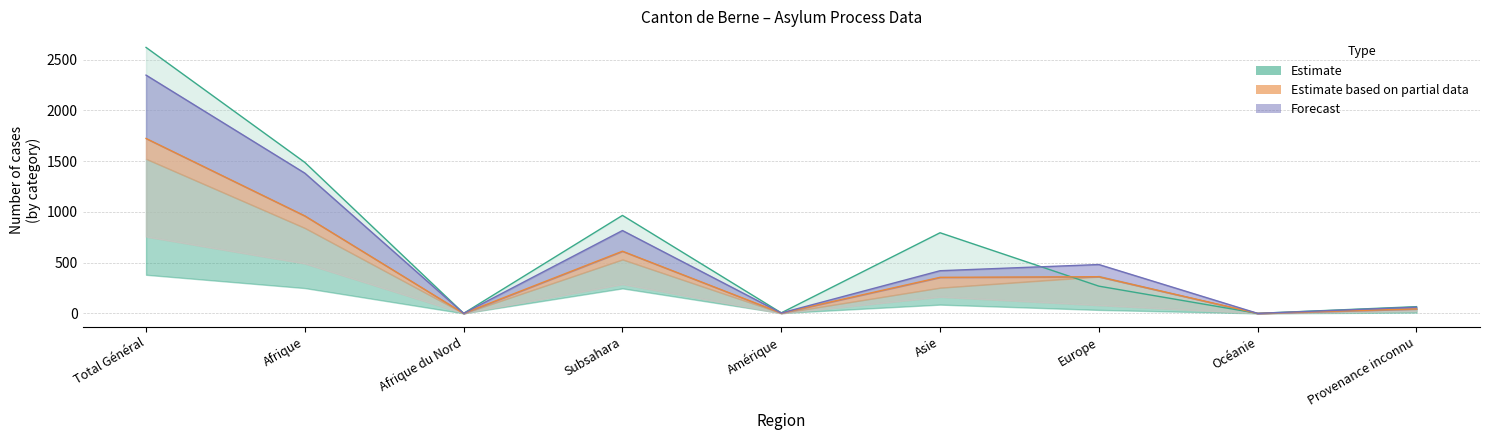

How many categories are shown in the chart?

9